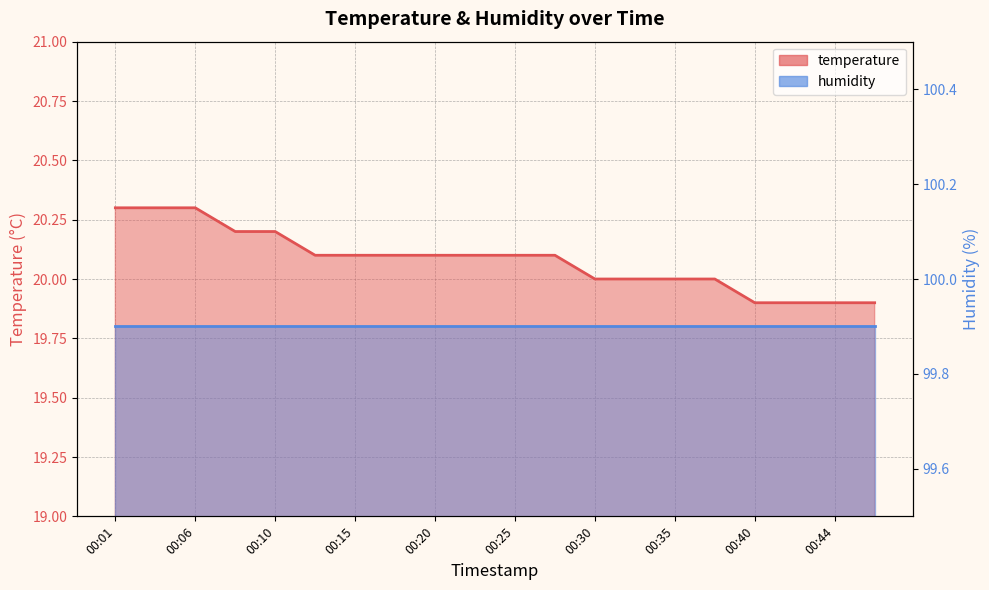

List the labels in order of value, smallest first.

00:40, 00:42, 00:44, 00:47, 00:30, 00:32, 00:35, 00:37, 00:13, 00:15, 00:18, 00:20, 00:23, 00:25, 00:27, 00:08, 00:10, 00:01, 00:03, 00:06